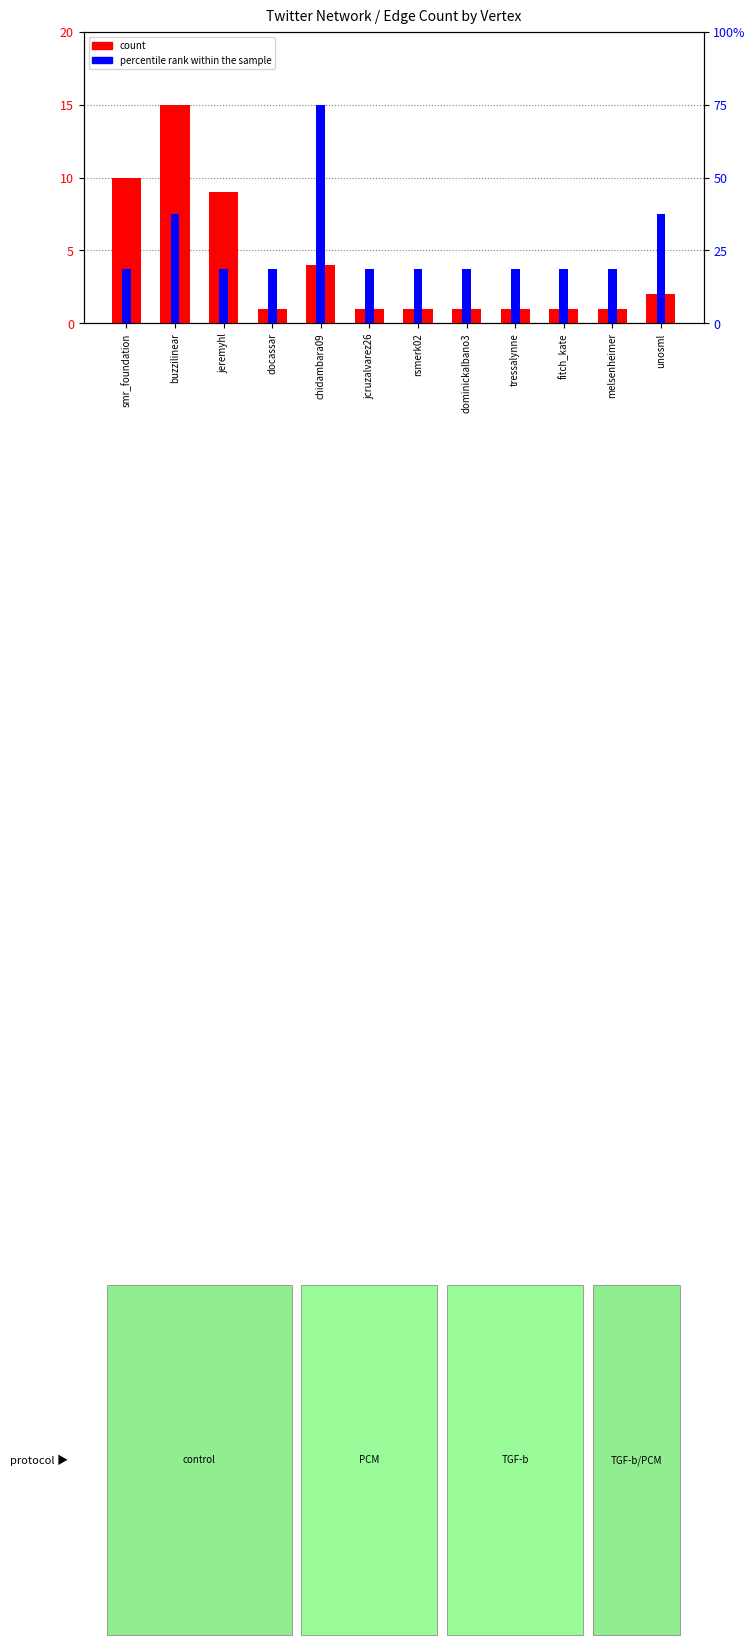

Which series has the largest total across all categories?

percentile rank within the sample